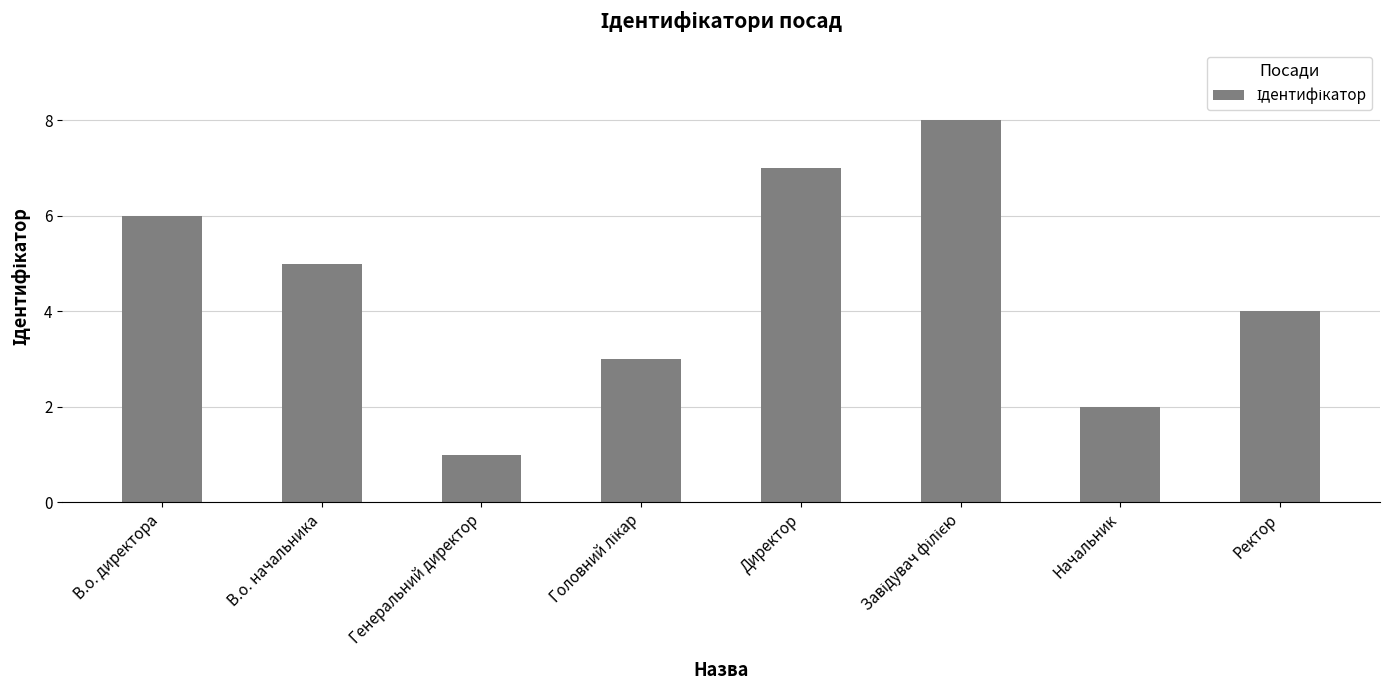

What is the difference between the second highest and second lowest values?

5